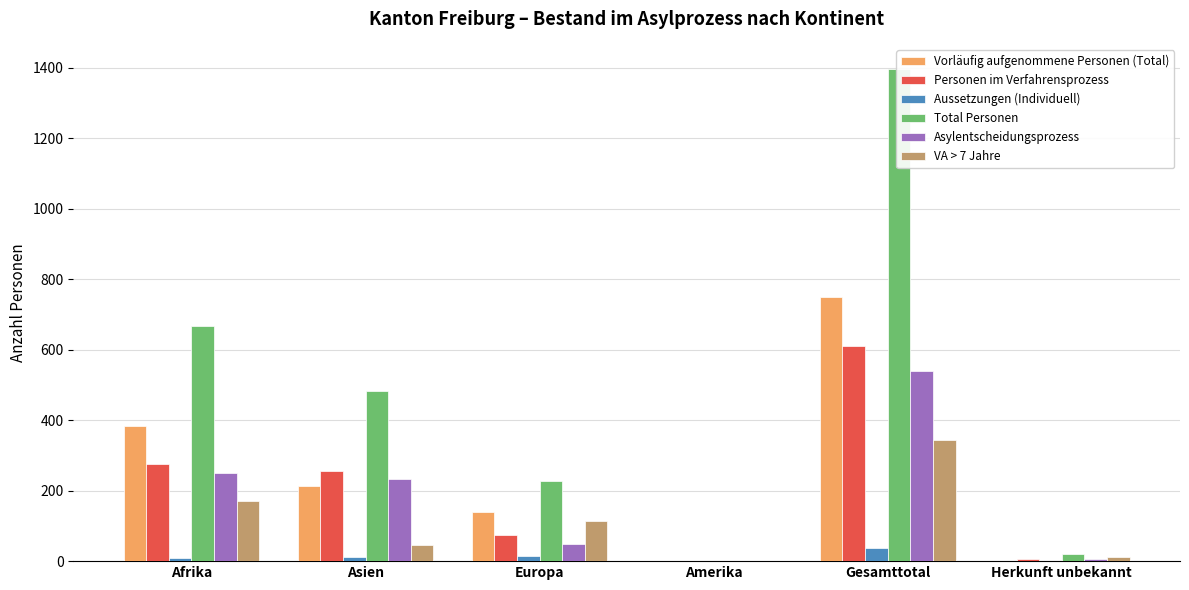

Rank the series at Amerika from lowest to highest value.

Vorläufig aufgenommene Personen (Total), Aussetzungen (Individuell), Asylentscheidungsprozess, VA > 7 Jahre, Personen im Verfahrensprozess, Total Personen